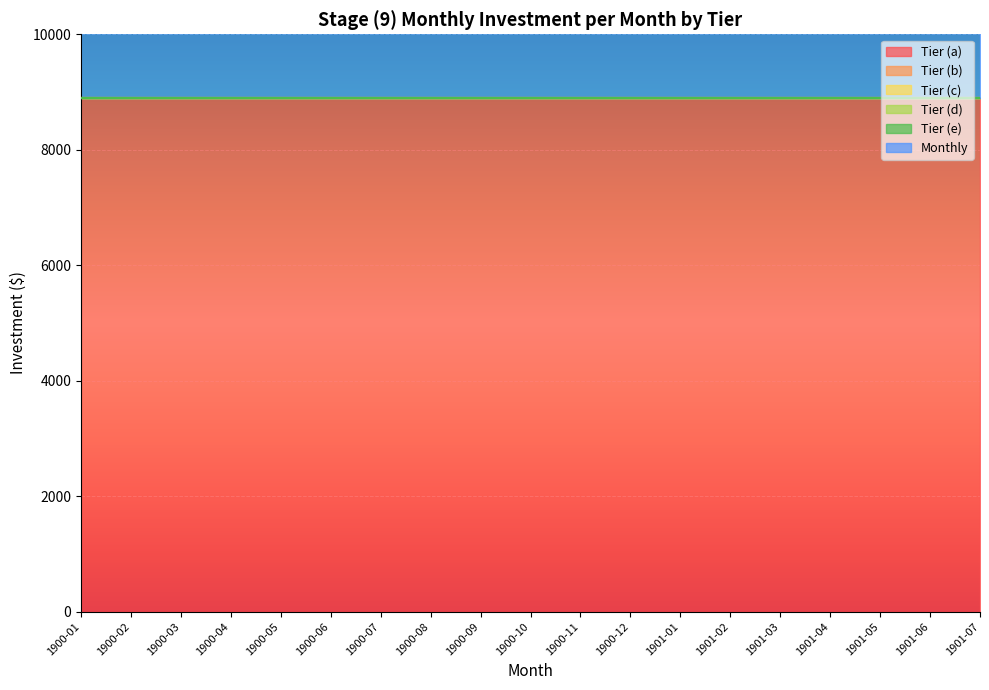

What is the label of the 5th point from the left?

1900-05